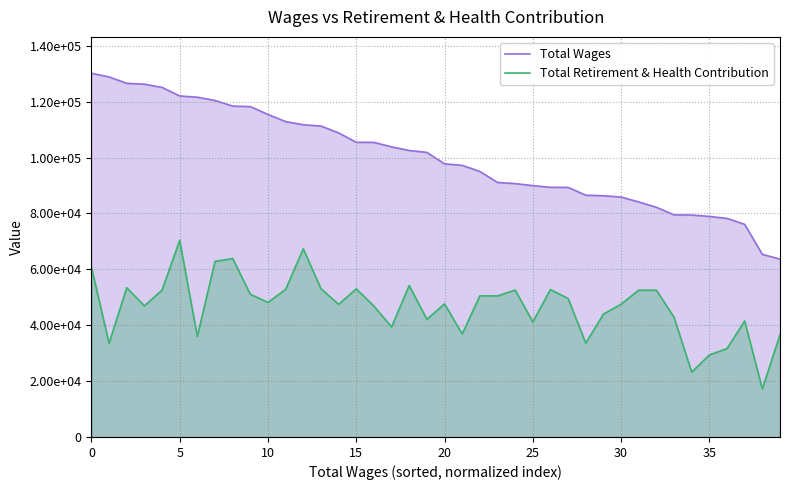

How many interior local peaks does the Total Retirement & Health Contribution series have?

10